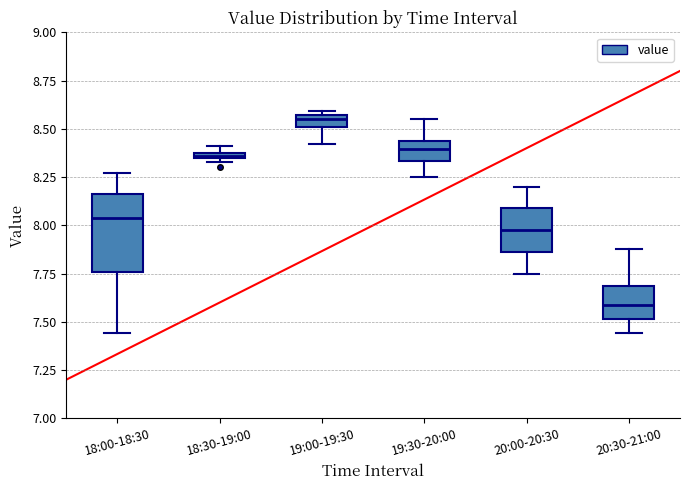

Which box is the tallest, from its lower edge to its upper edge?

18:00-18:30